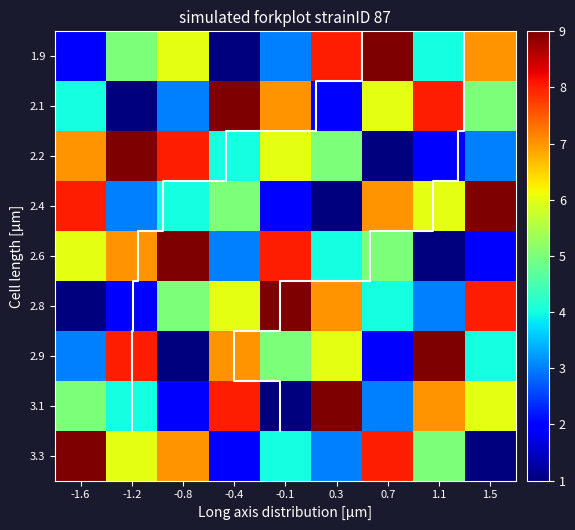

Count the 2.6 values in the range 3 to 7.

5